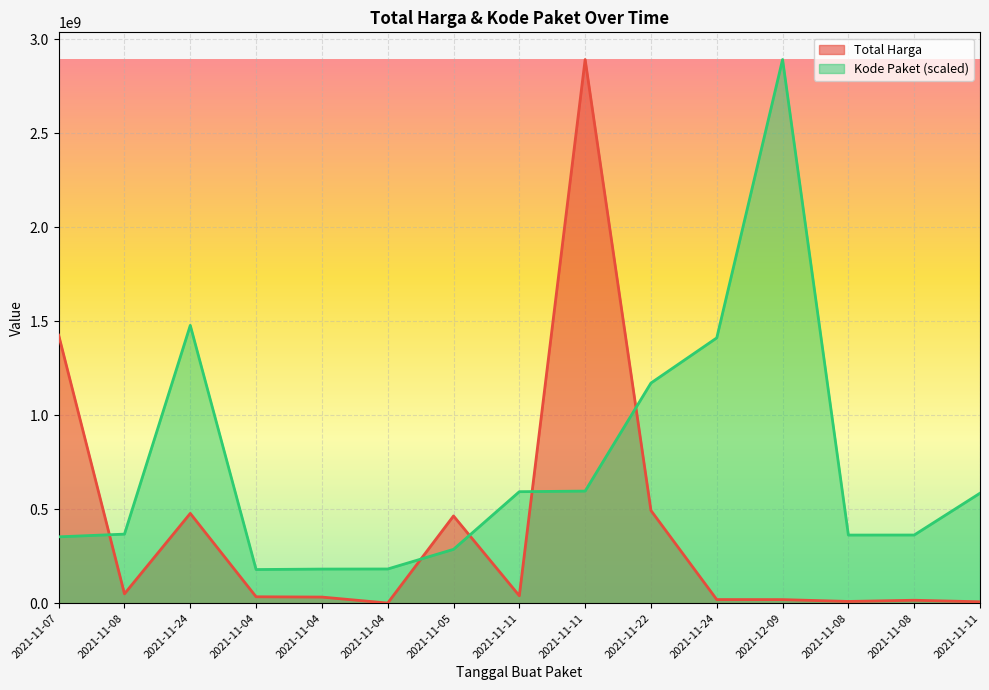

At which category is the sum across all series the highest?

2021-11-11